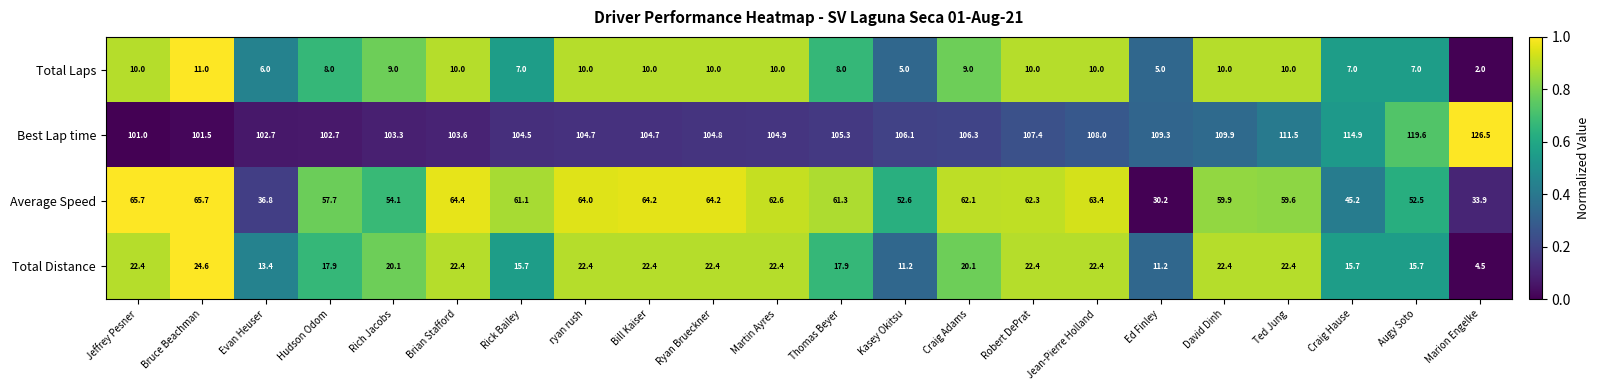

What is the difference between the maximum and minimum values in the Best Lap time series?

25.5